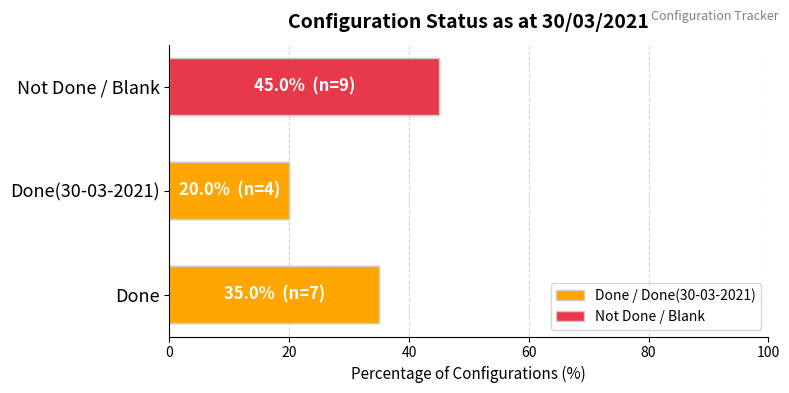

How many data points are less than 35?

1